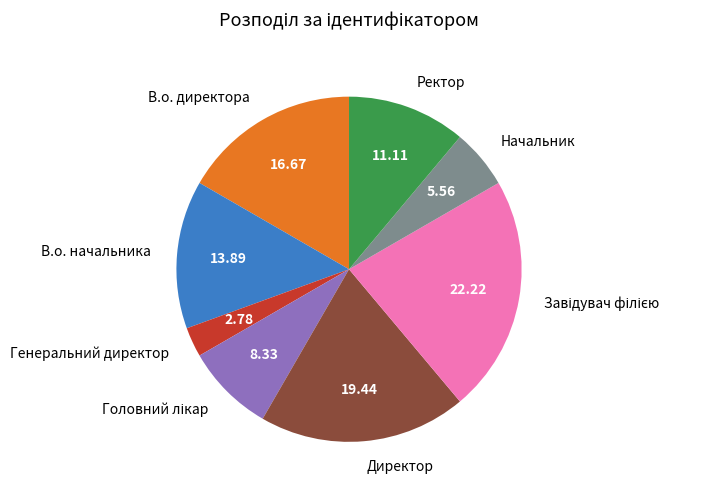

Is there any slice that represents more than half of the pie?

No